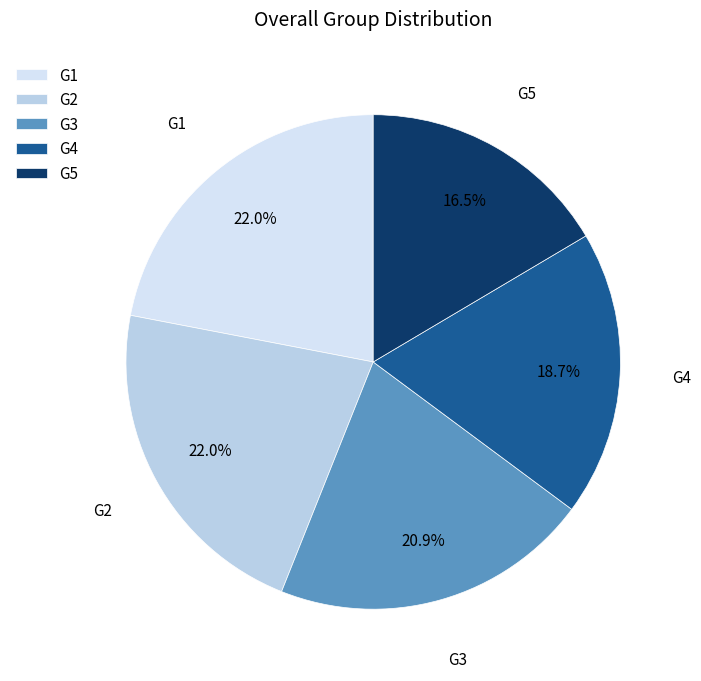

Which has a higher value, G4 or G1?

G1